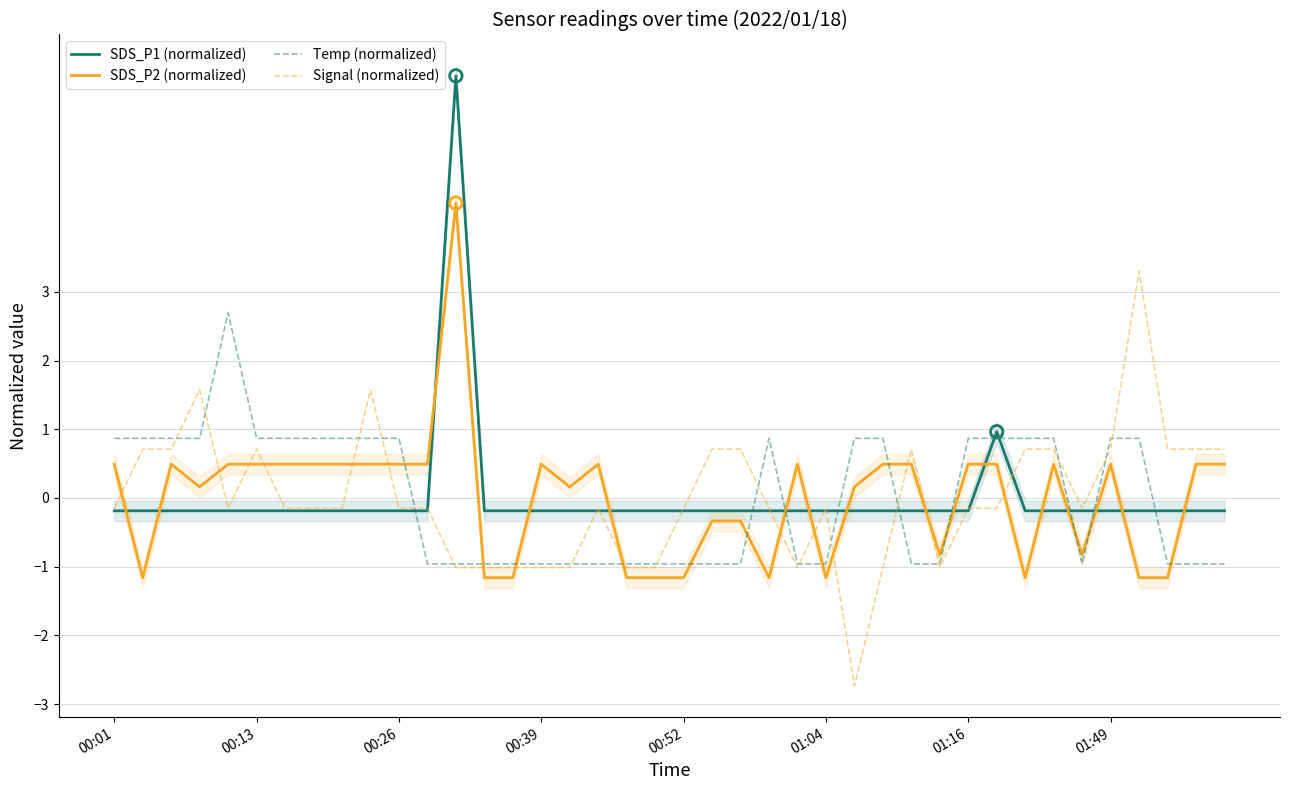

Which series reaches the maximum Y coordinate?

SDS_P1 (normalized)